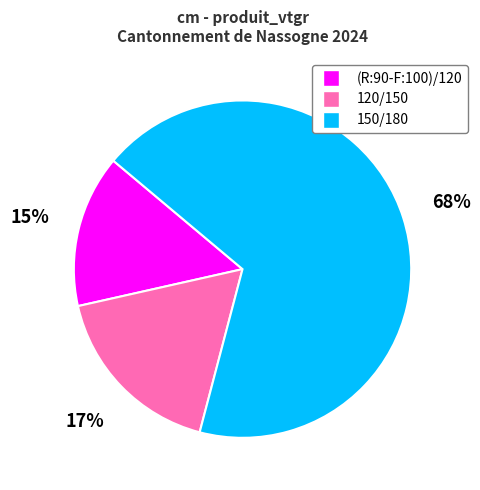

Which has a higher value, 120/150 or (R:90-F:100)/120?

120/150